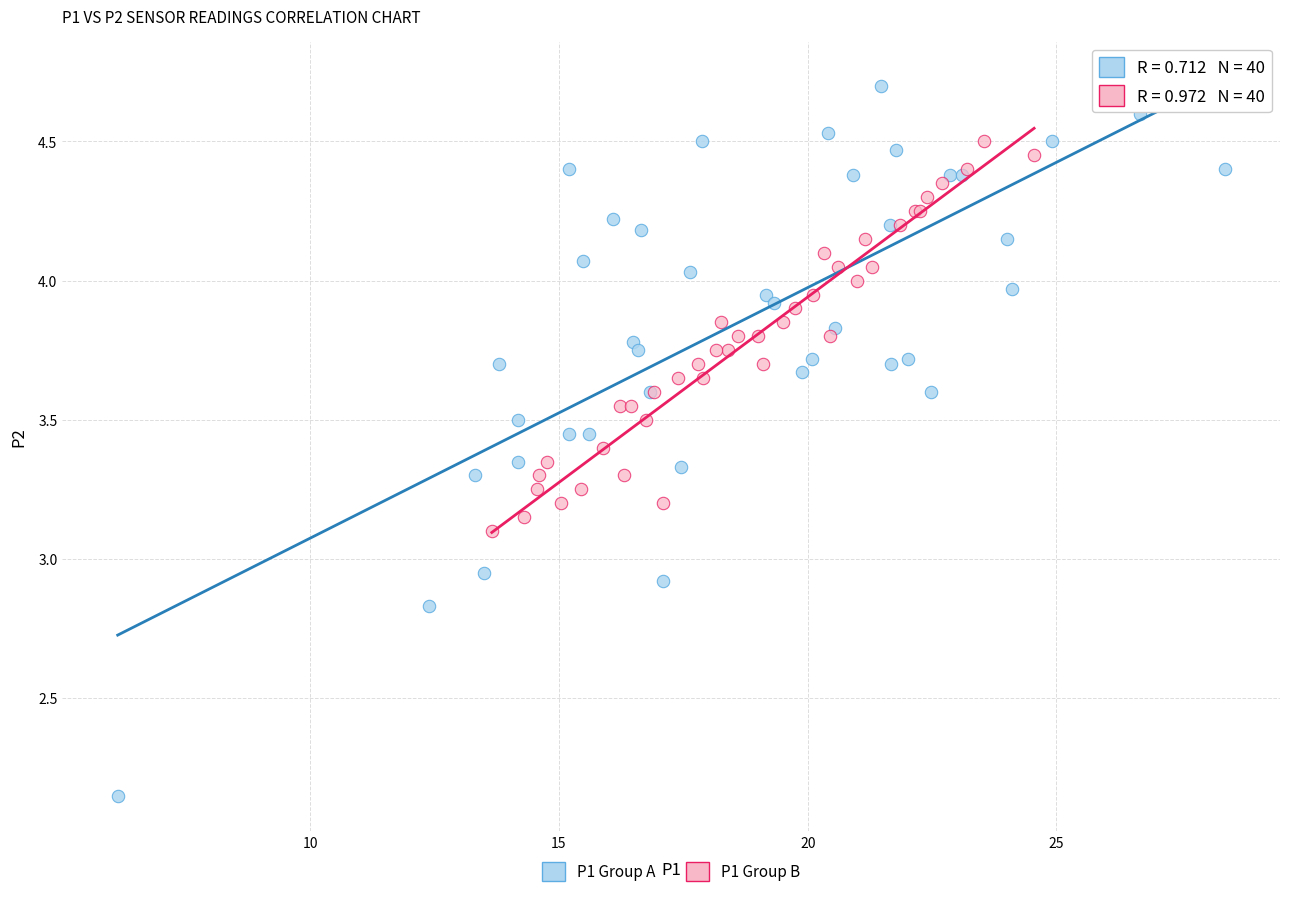

Which series contains the highest Y value?

P1 Group A